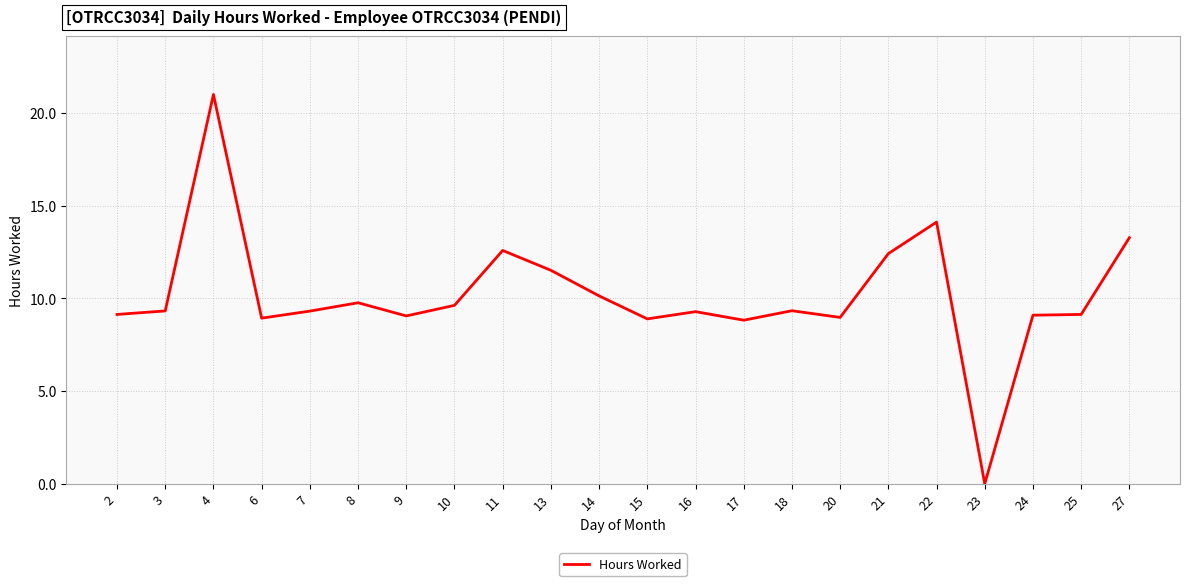

True or false: the data shows 14.6 at 25.

False